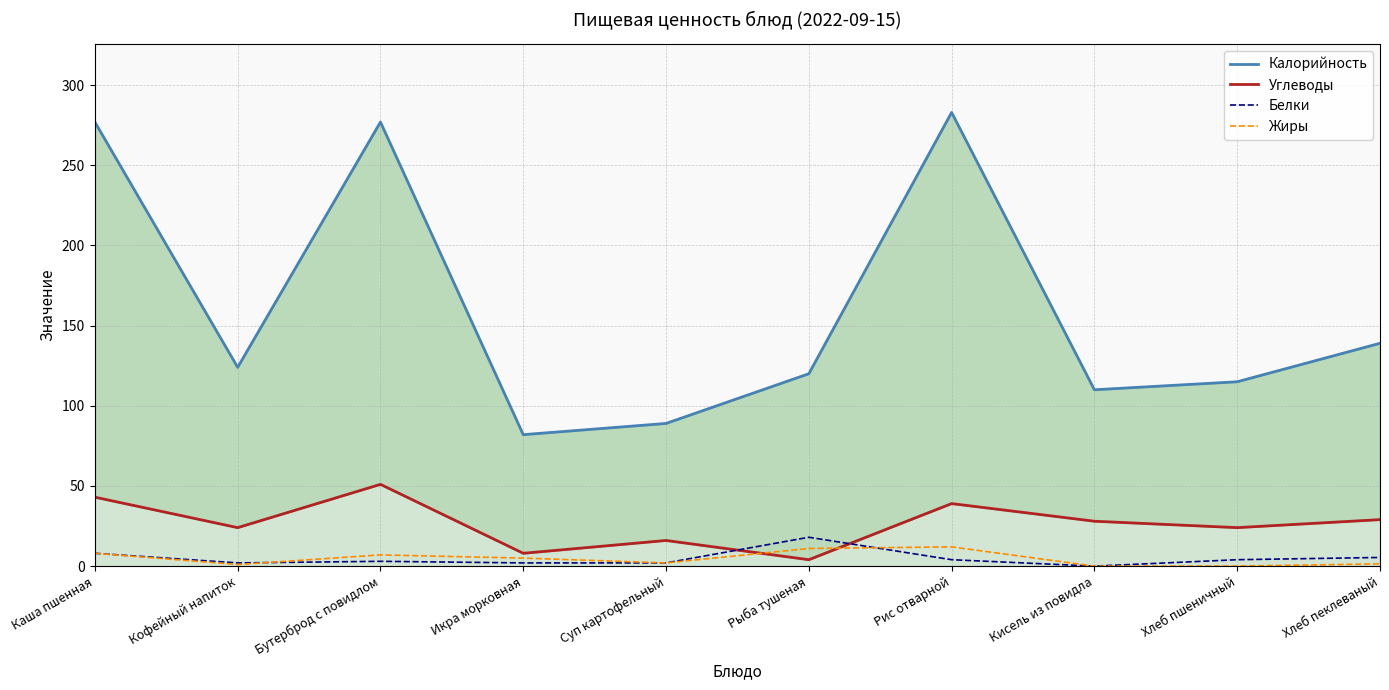

What is the value of the Углеводы point at the 6th from the left?

4.0